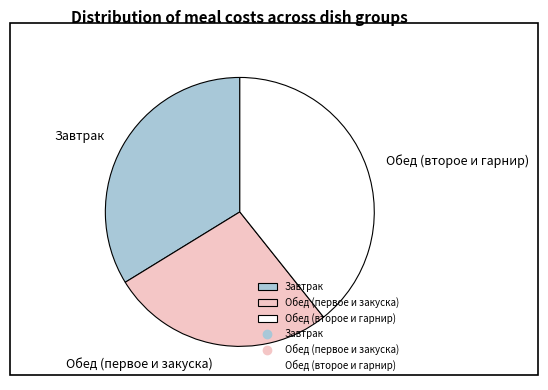

Combined, do Обед (второе и гарнир) and Обед (первое и закуска) account for over 50%?

Yes